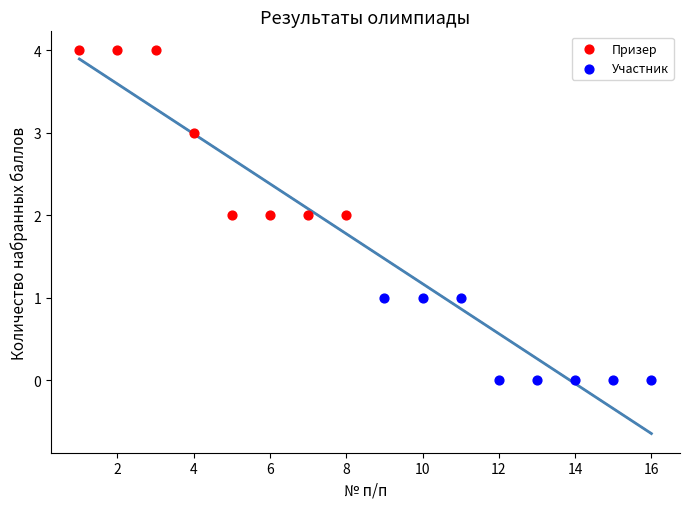

Which series contains the highest Y value?

Призер